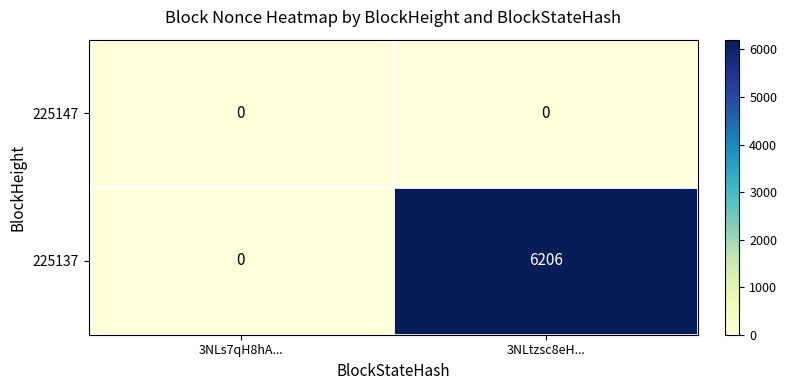

At which category is the sum across all series the highest?

3NLtzsc8eH...